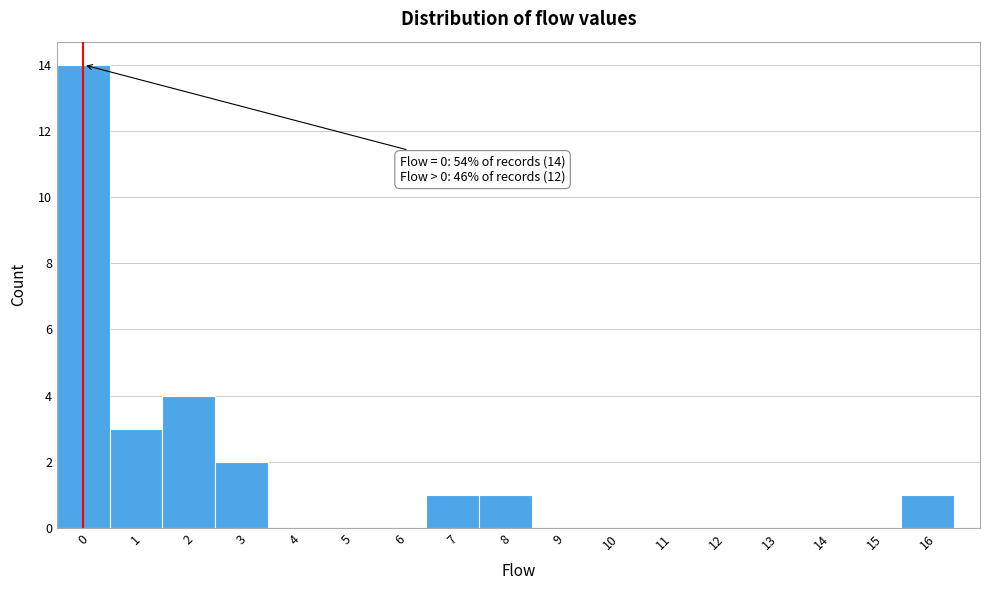

Which range on the x-axis has the tallest bar?

-0.5 to 0.5